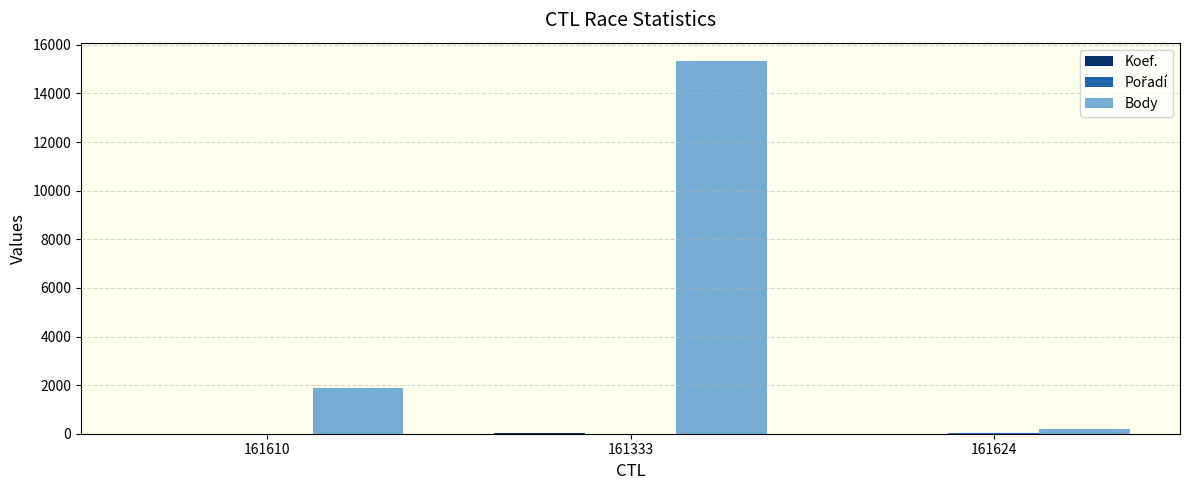

What is the difference between the Body values at 161624 and 161610?

1670